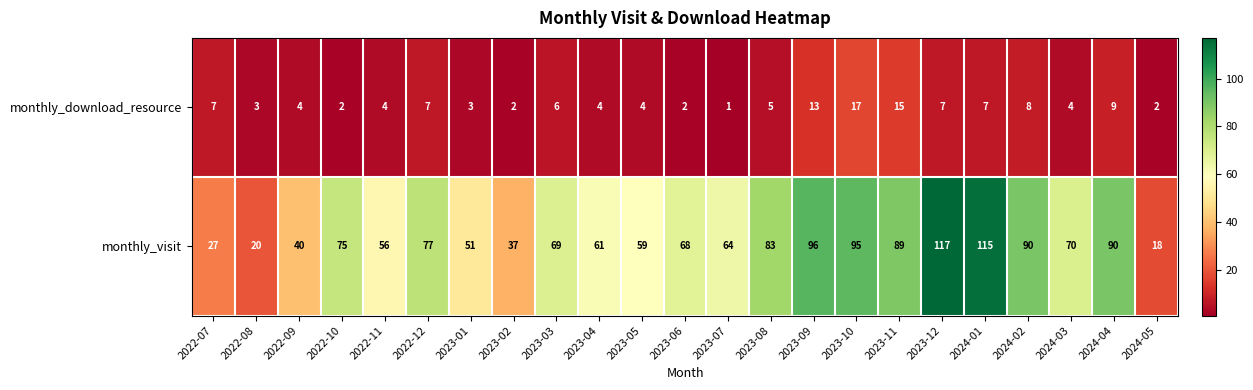

Between 2022-11 and 2023-03, which series saw the biggest shift?

monthly_visit